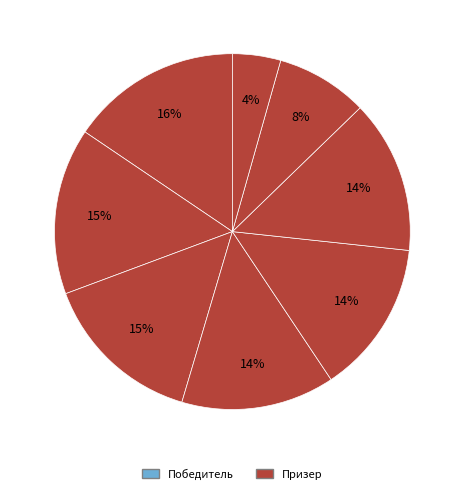

How many segments does this pie chart have?

8